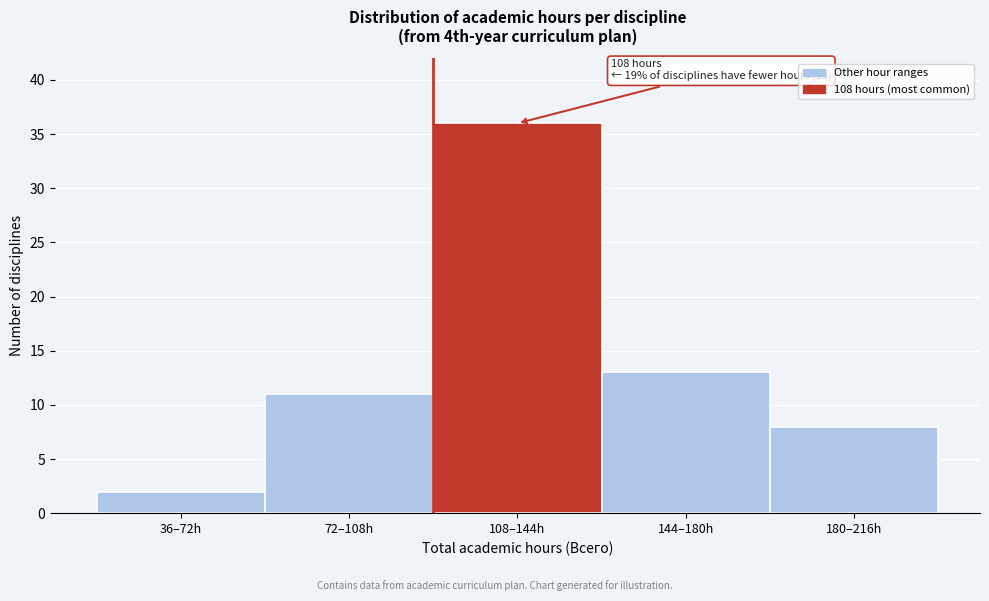

Reading left to right, transcribe all the data shown in this chart.

36–72h=2	72–108h=11	108–144h=36	144–180h=13	180–216h=8